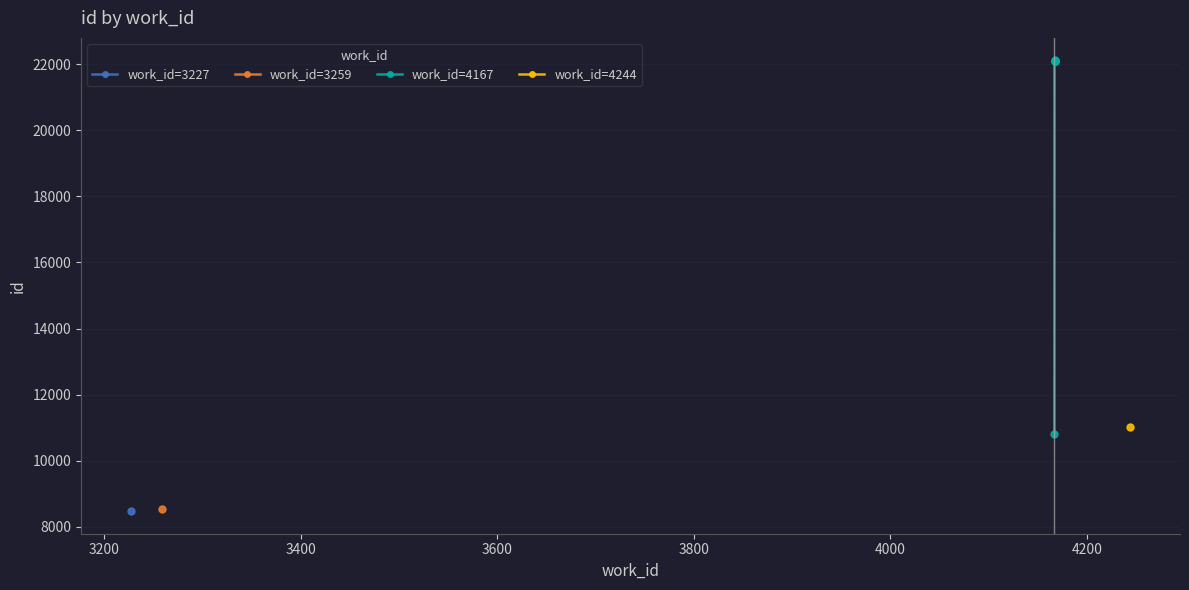

What is the maximum value shown in the chart?

22114